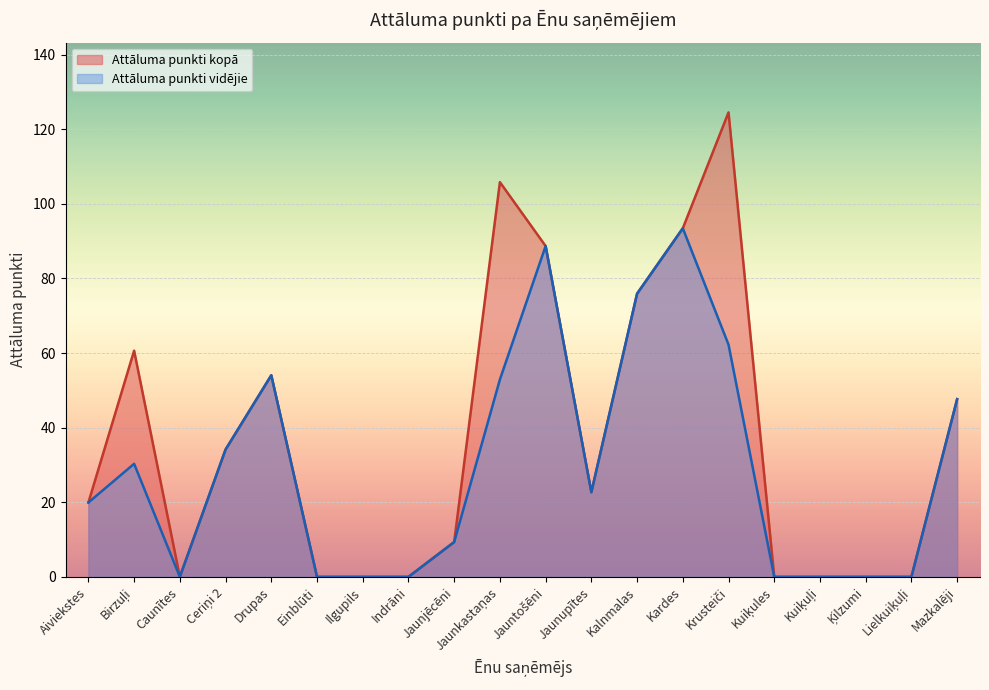

Does the chart display data point markers on the line(s)?

No